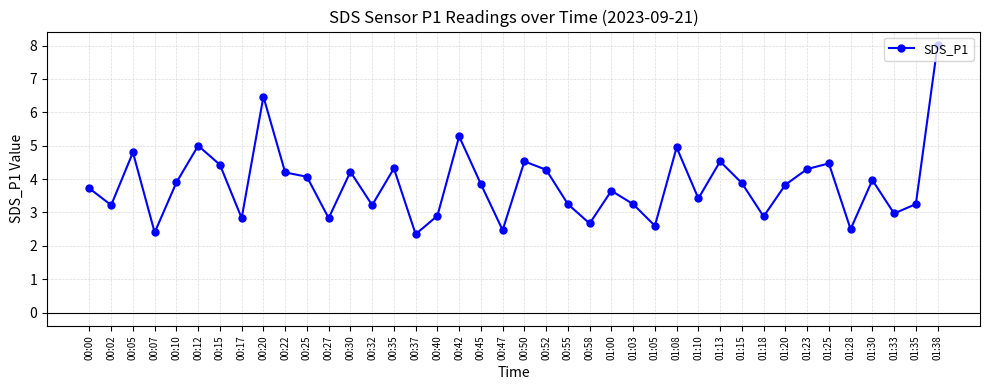

What is the sum of all values?

153.7